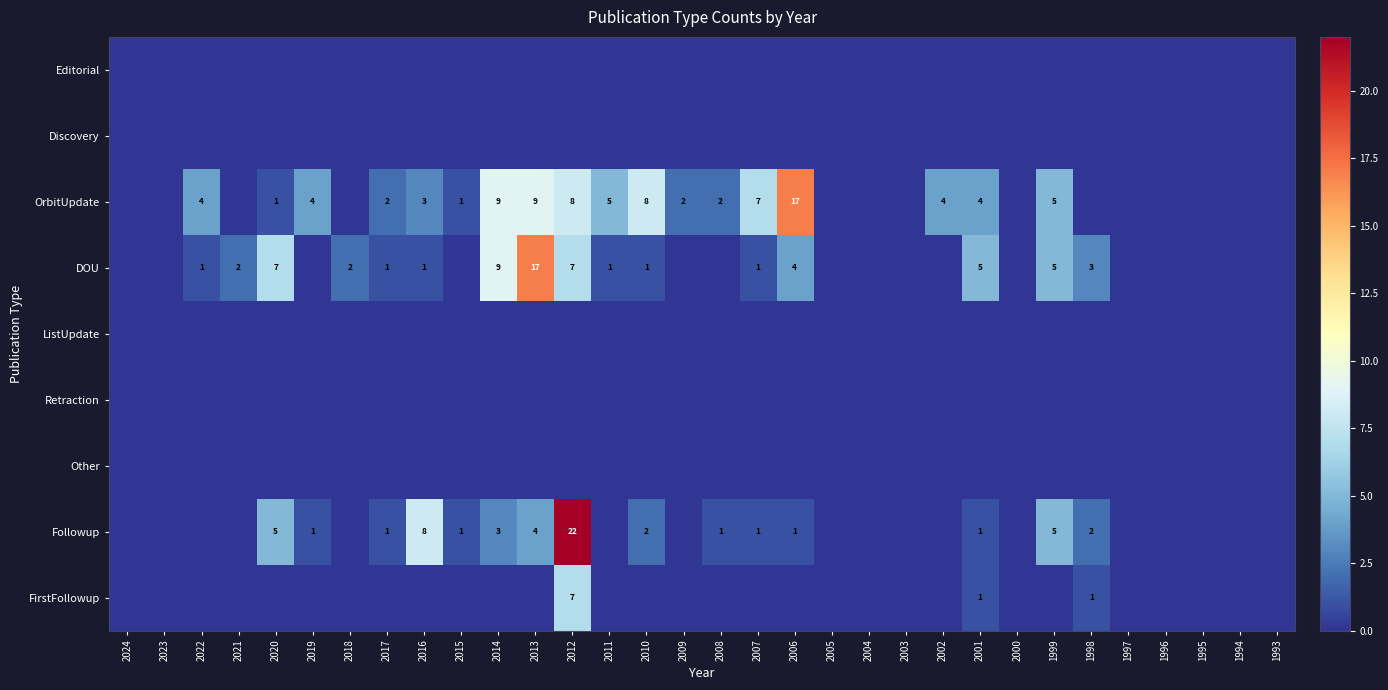

At how many categories does at least one series exceed 9?

3